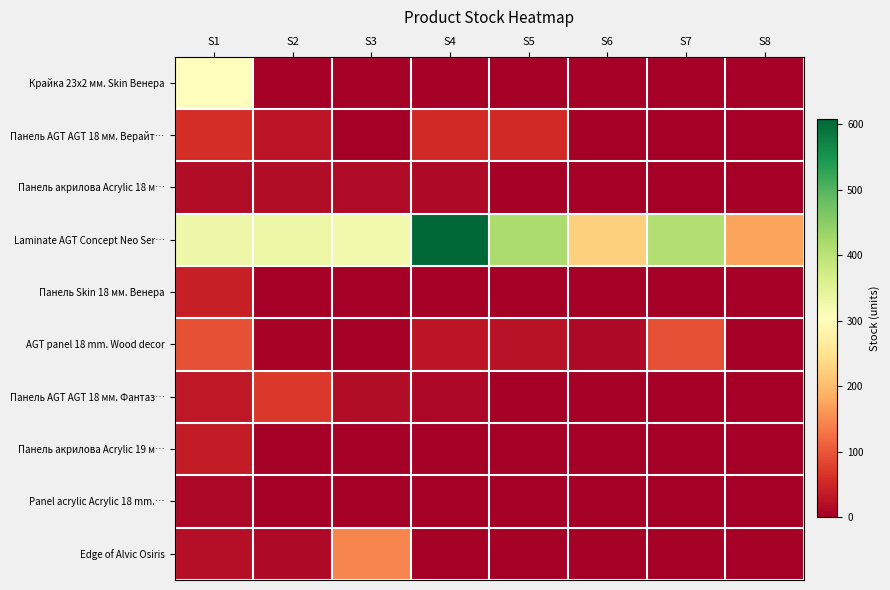

At how many categories does at least one series exceed 273?

6